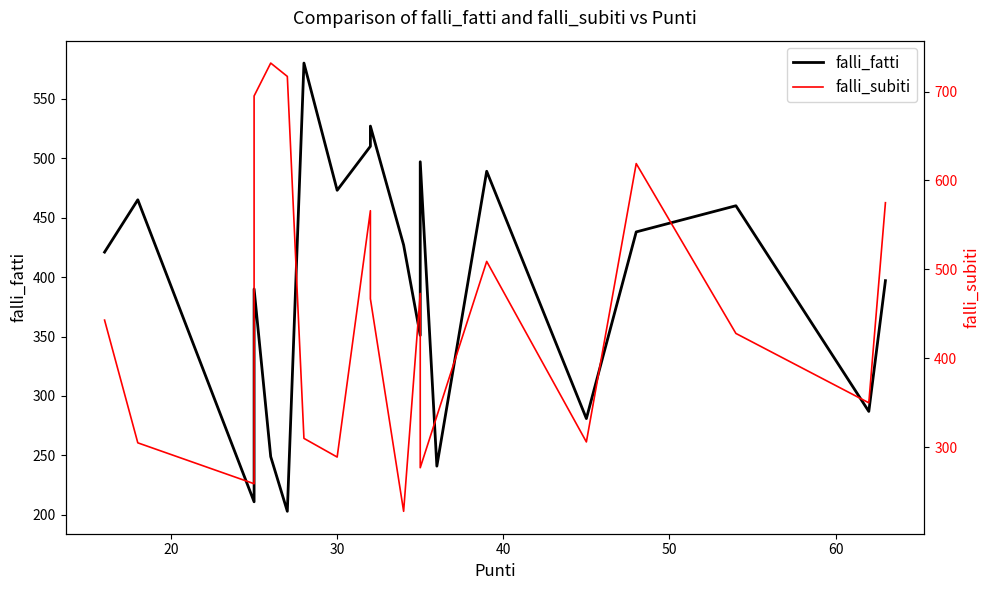

What is the sum of all falli_subiti values?

8883